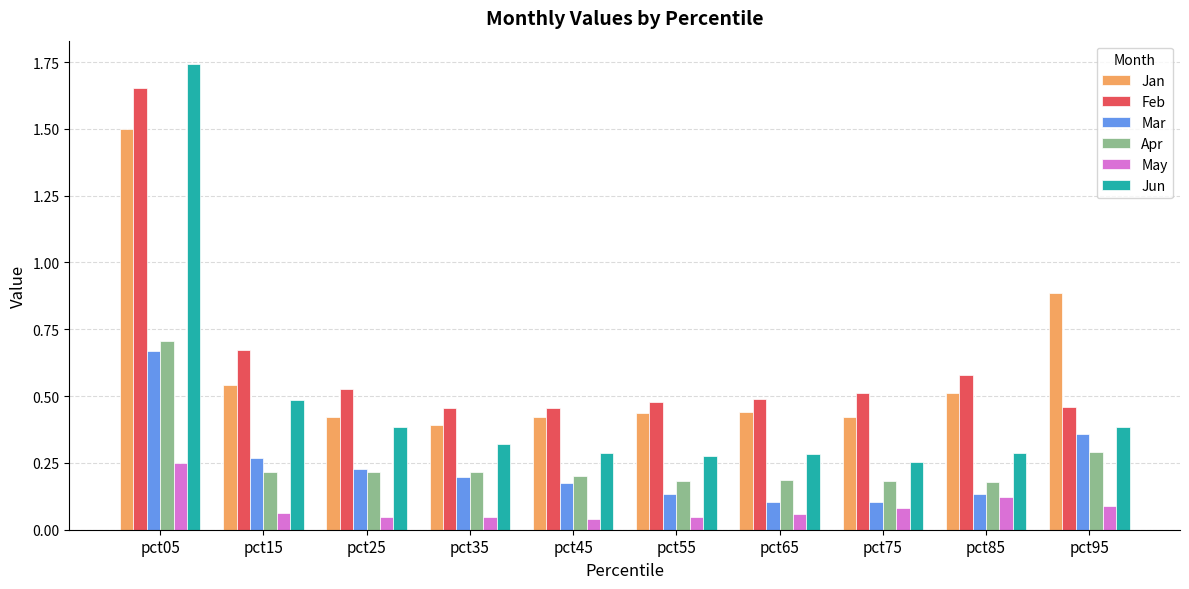

Which category has the highest value across all series?

pct05